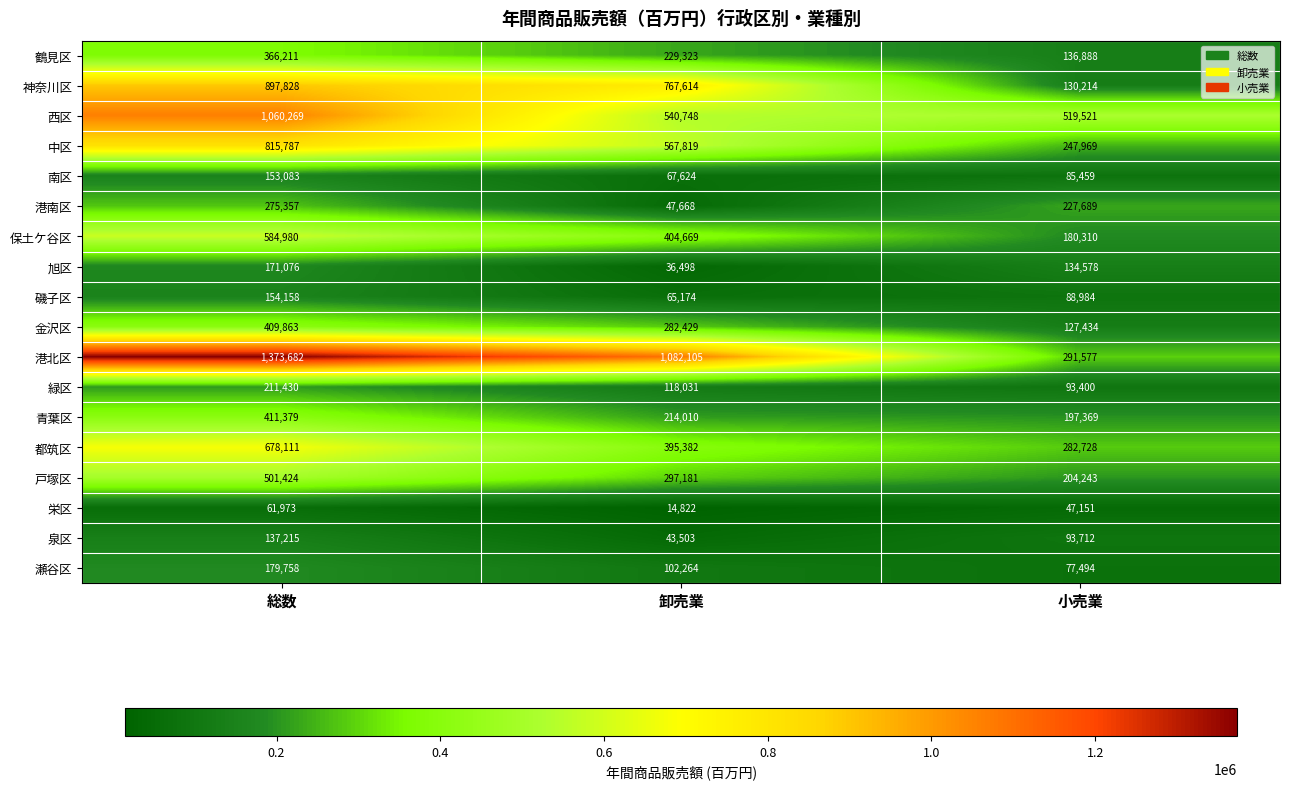

What is the total value across all series at 総数?

8443584